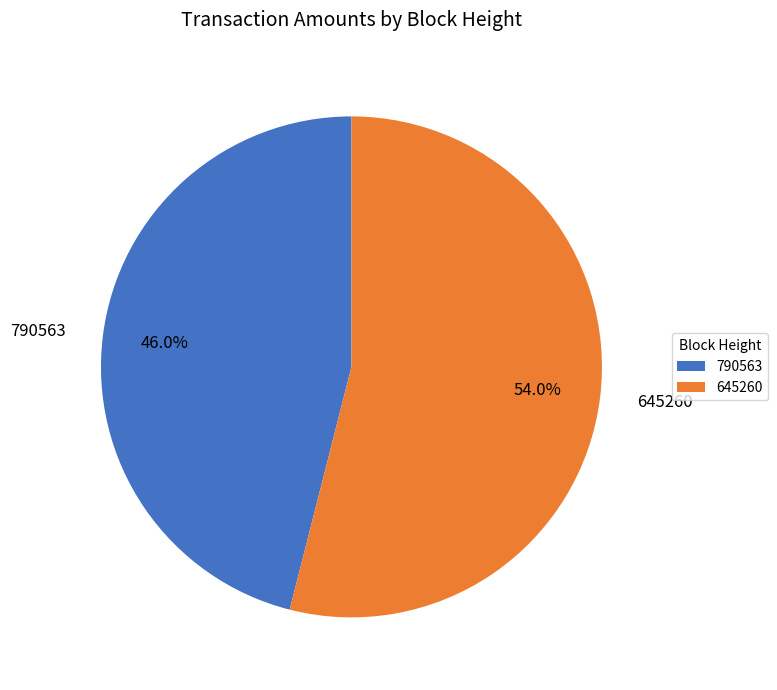

Count the number of slices in the pie.

2